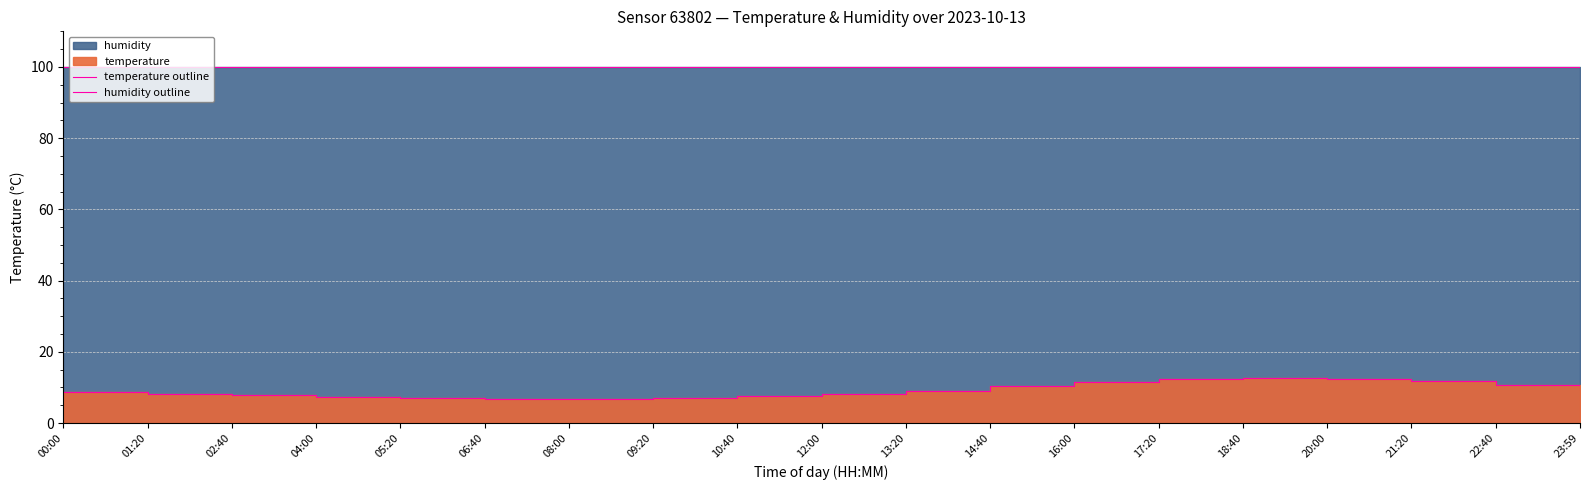

Reading left to right, list all the values displayed in this chart.

temperature outline: 8.7	8.2	7.8	7.4	7.1	6.9	6.8	7.0	7.5	8.2	9.1	10.3	11.5	12.4	12.8	12.5	11.8	10.6	9.5
humidity outline: 99.9	99.9	99.9	99.9	99.9	99.9	99.9	99.9	99.9	99.9	99.9	99.9	99.9	99.9	99.9	99.9	99.9	99.9	99.9